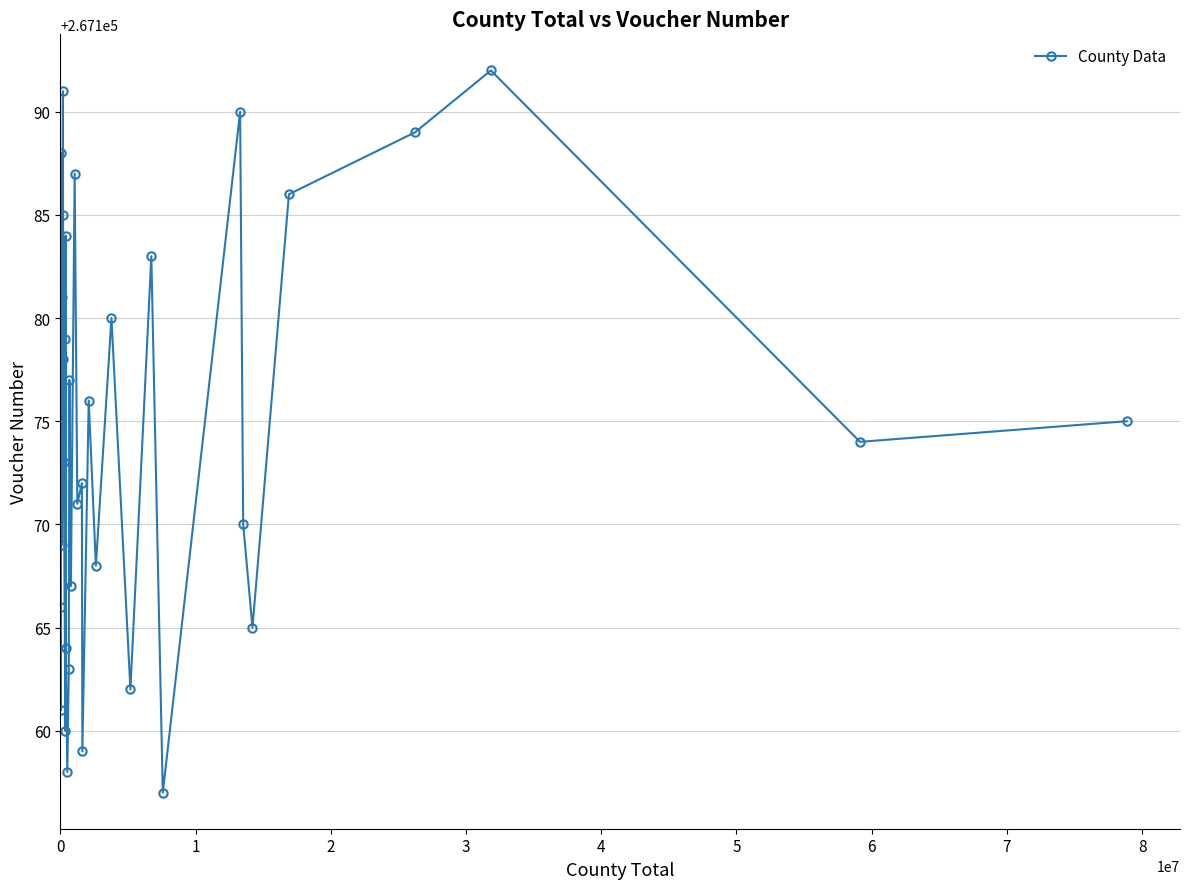

What is the difference between the maximum and minimum values?

35